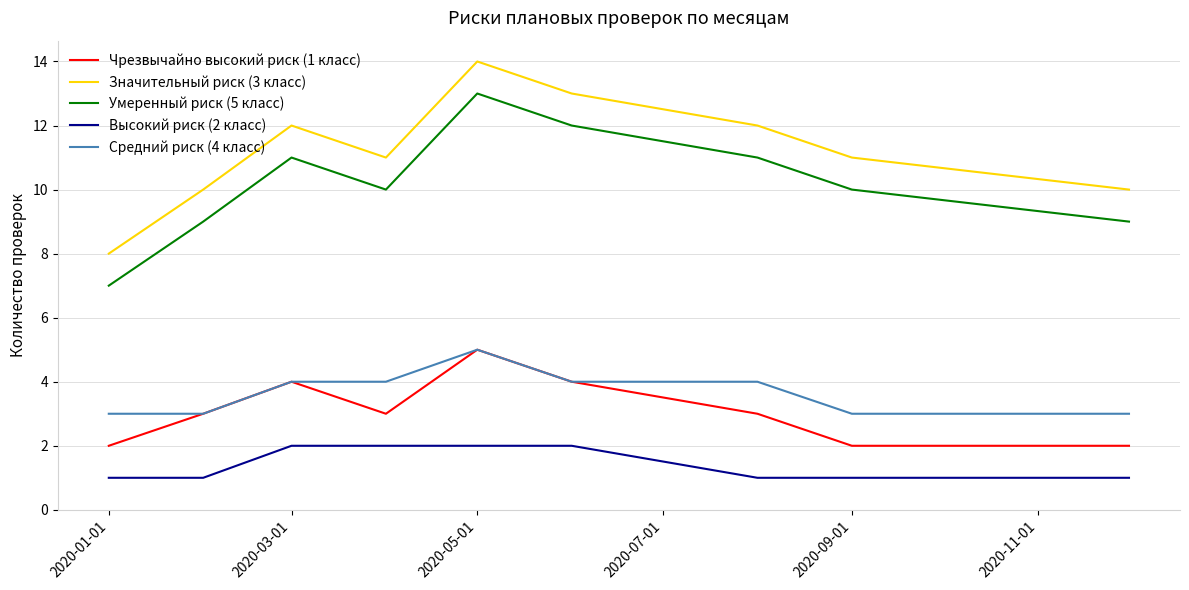

What is the maximum value shown in the chart?

14